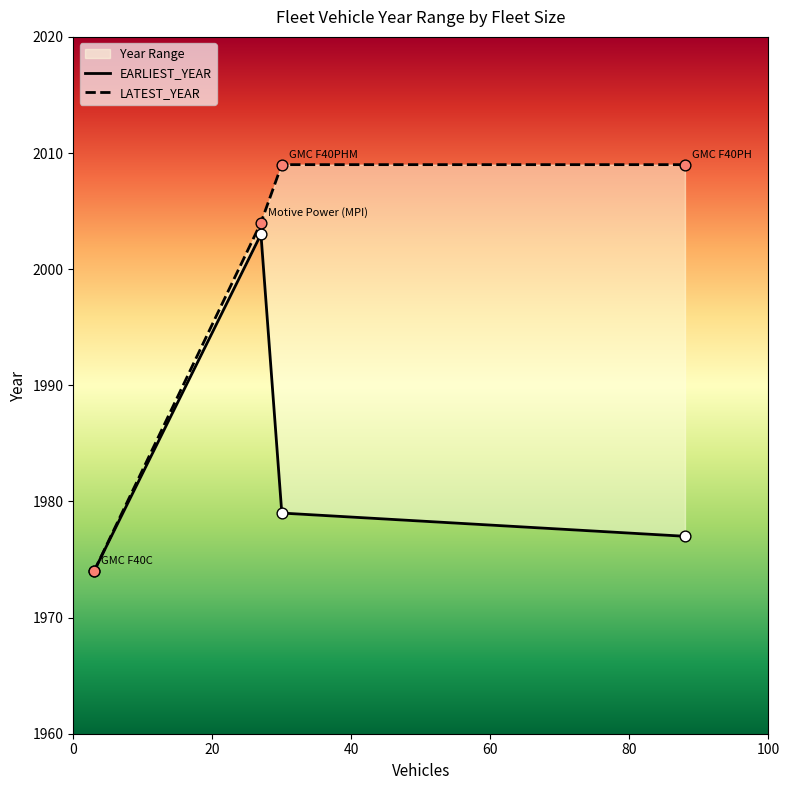

Which has a higher value, Motive Power (MPI) or GMC F40PH?

GMC F40PH